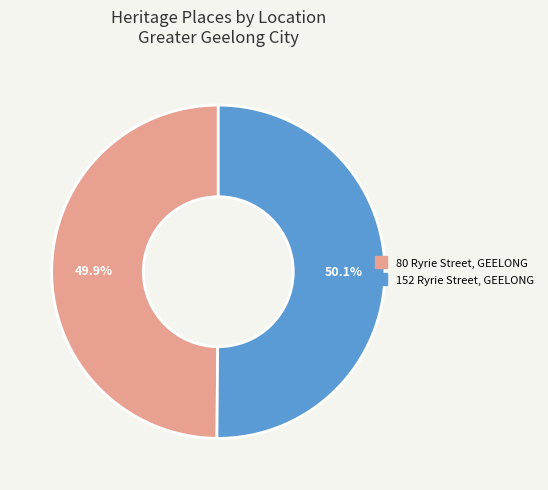

Approximately how many times larger is the value at 152 Ryrie Street, GEELONG compared to 80 Ryrie Street, GEELONG?

1.0